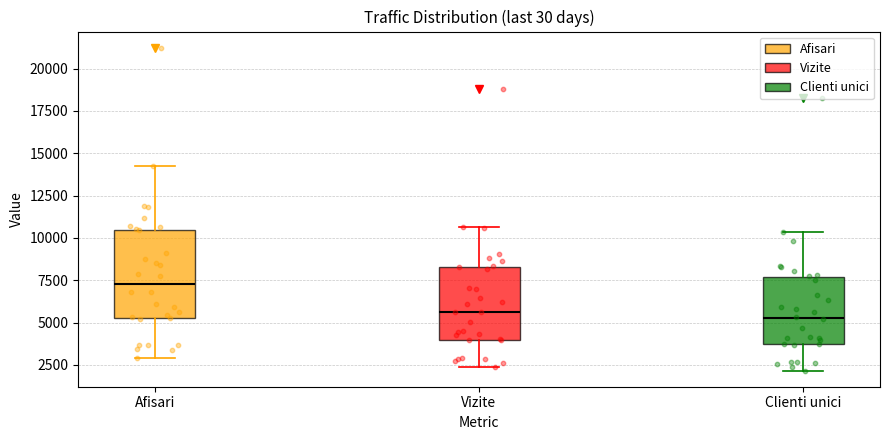

Which box's median line is the highest?

Afisari